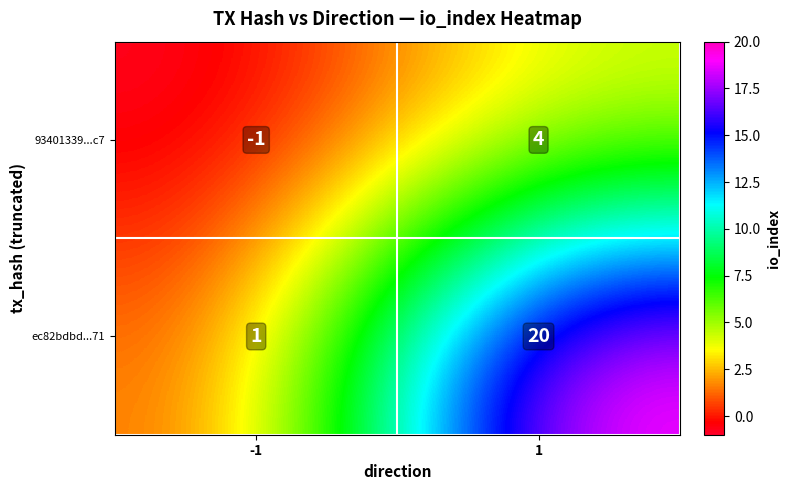

Which series has the largest range (max minus min)?

ec82bdbd...71